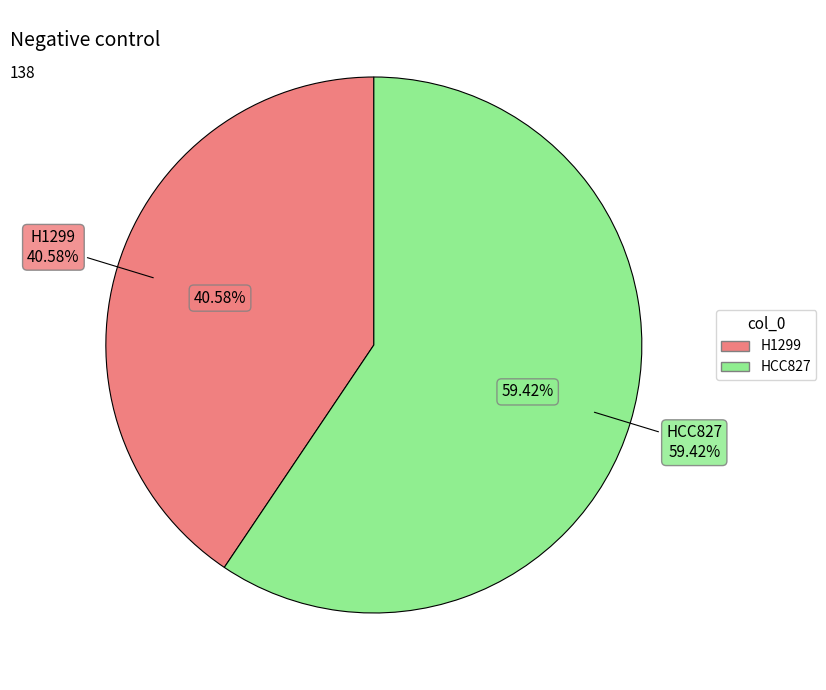

What is the smallest slice in the pie chart?

H1299